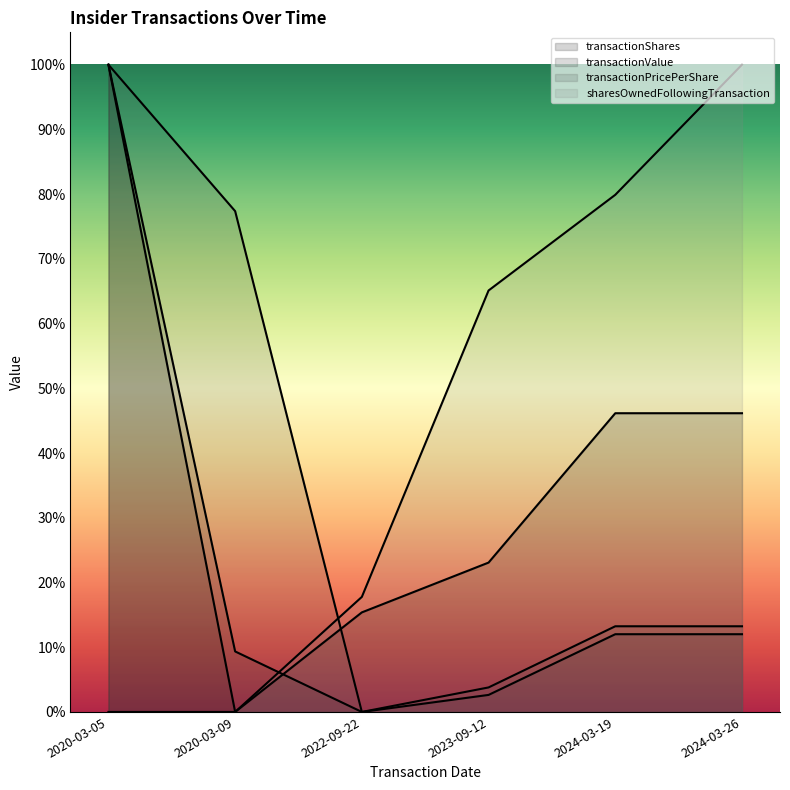

Where do transactionShares and transactionValue first cross each other?

2020-03-09 and 2022-09-22